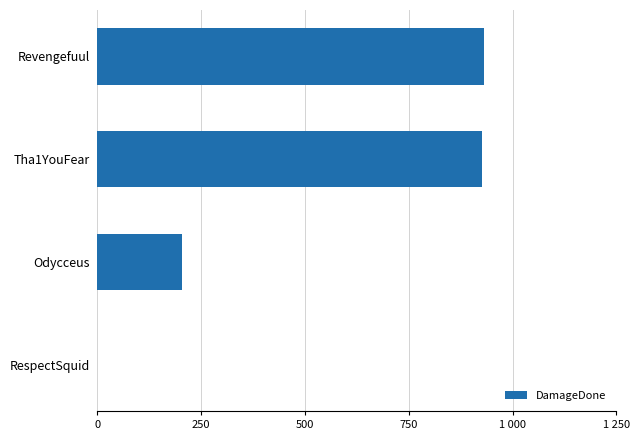

Are the bars horizontal?

Yes